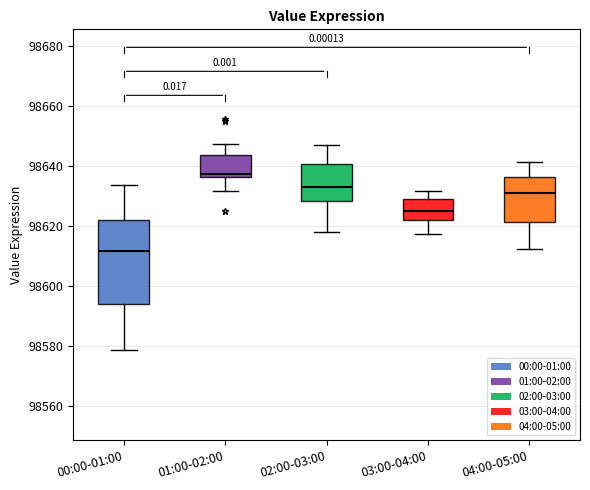

Where does the lower whisker of the box for 01:00-02:00 end on the y-axis? The values are not printed on the chart, so give them approximately, as read against the axis.

98632